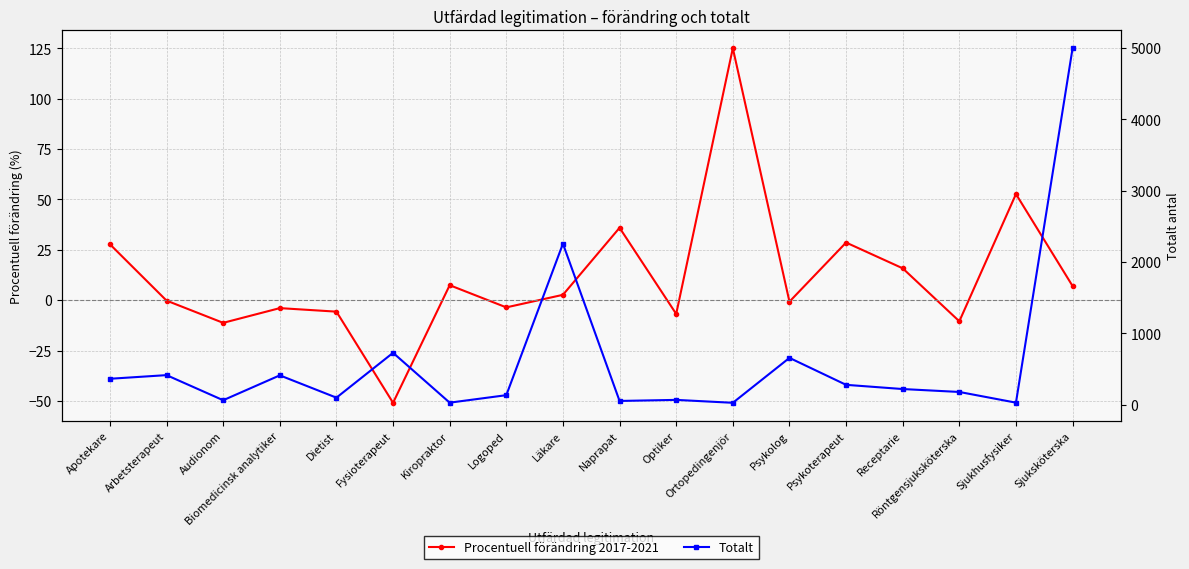

Between which two adjacent categories do Totalt and Procentuell förändring 2017-2021 first intersect?

Optiker and Ortopedingenjör